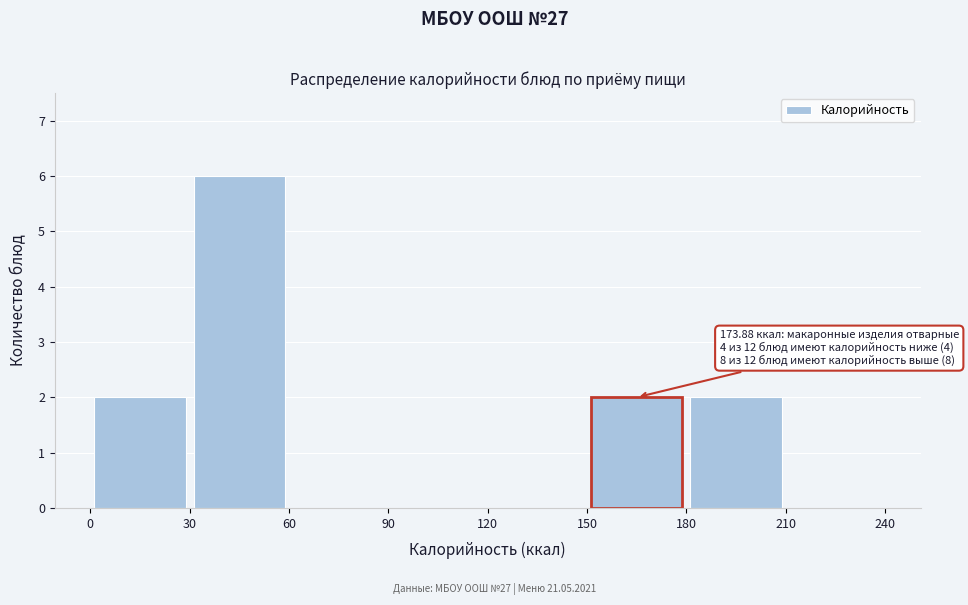

Over which range of the x-axis is the bar tallest?

30 to 60